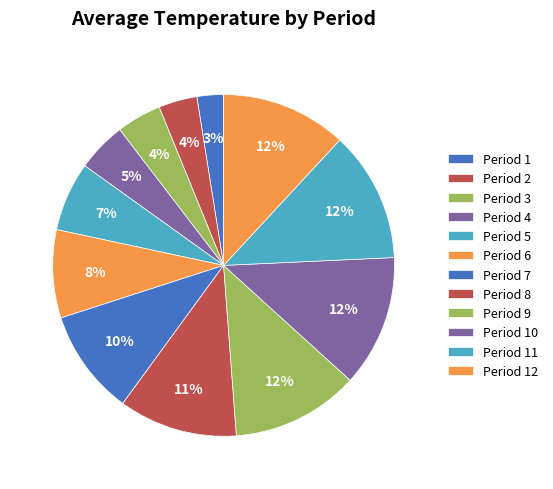

Do Period 4 and Period 2 together represent more than half of the pie?

No